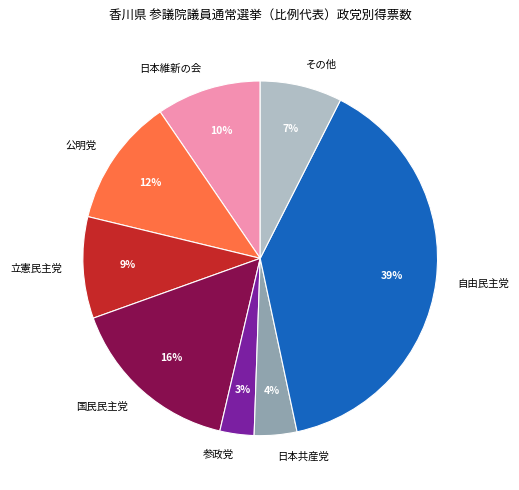

Is 日本維新の会 the majority of the pie?

No